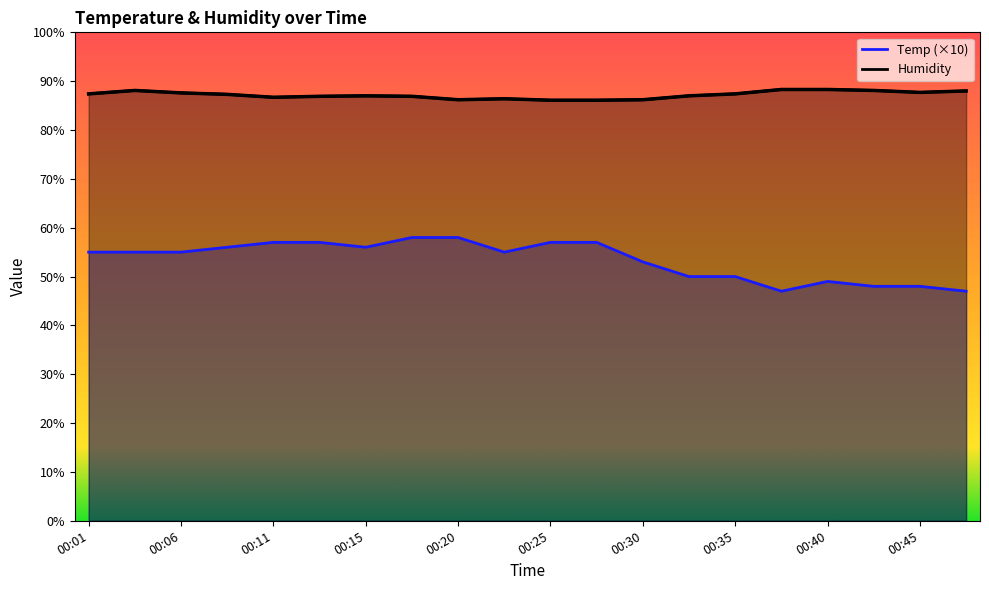

What is the greatest value displayed?

88.3